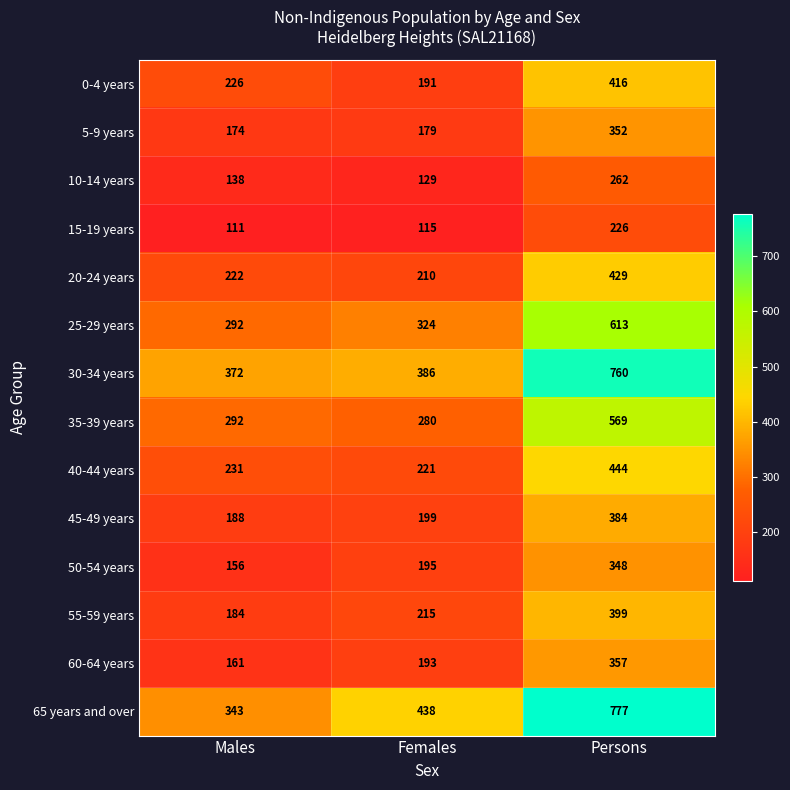

Which series has the widest spread of values?

65 years and over